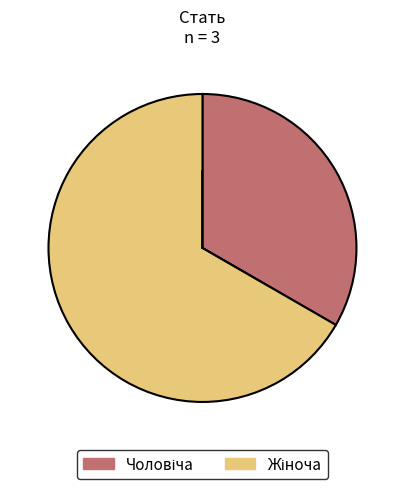

Does any single category account for the majority?

Yes